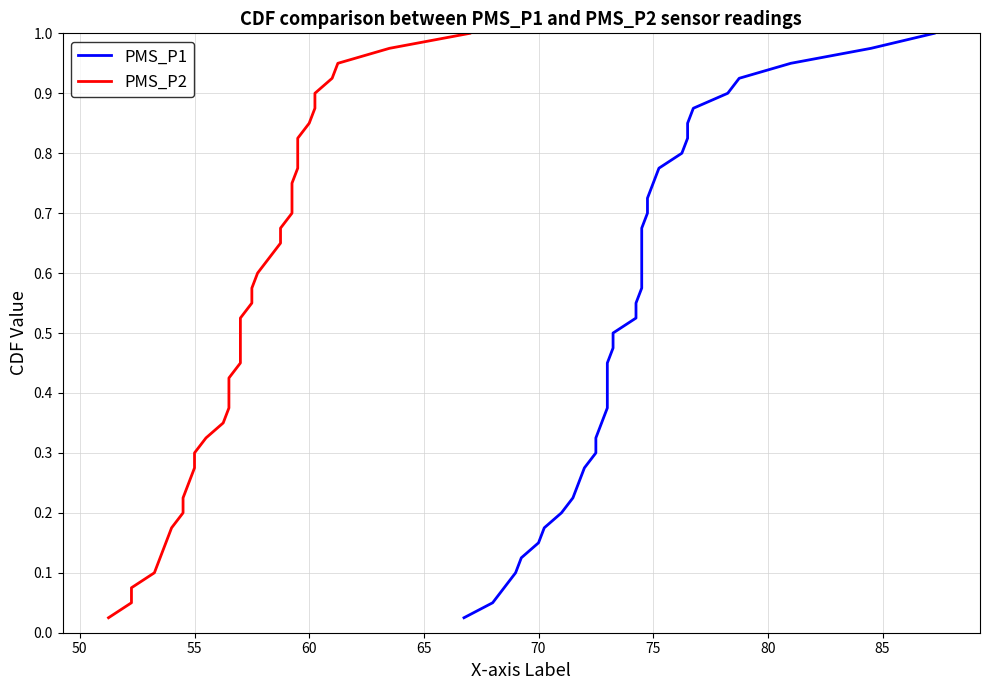

How many lines are shown in the chart?

2